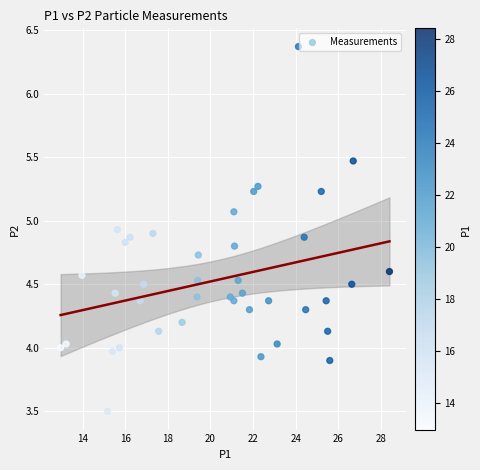

What is the range of X values (max minus min)?

15.4